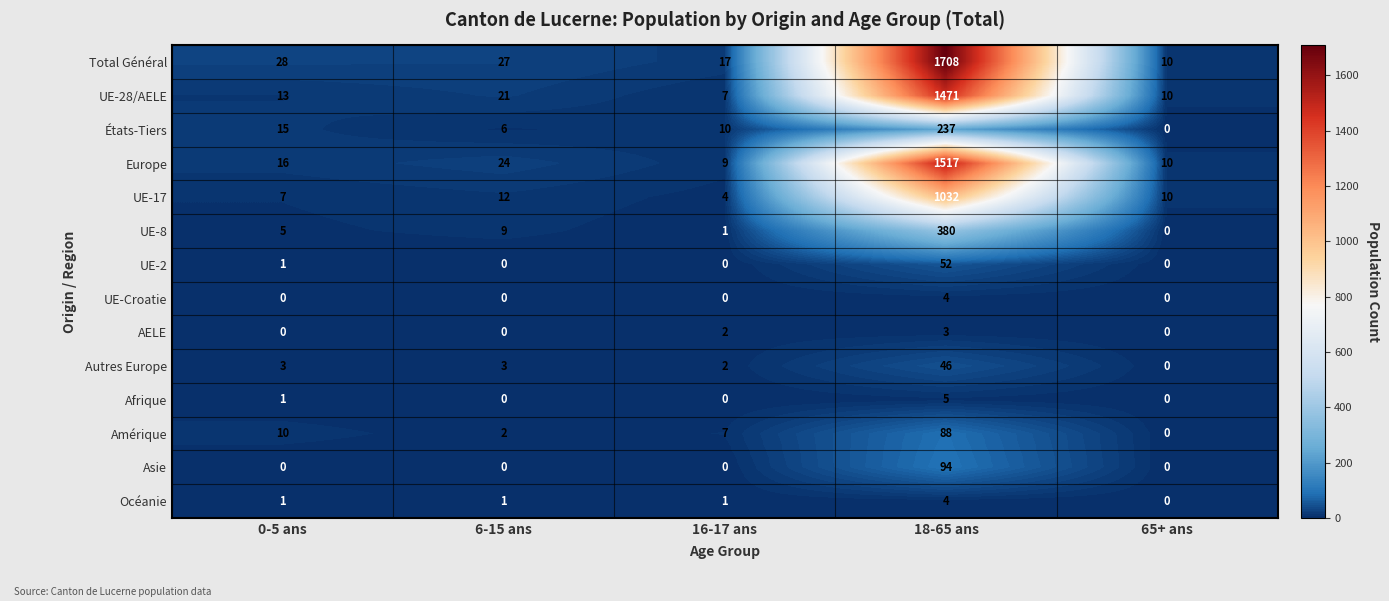

Rank the categories by UE-8 value from highest to lowest.

18-65 ans, 6-15 ans, 0-5 ans, 16-17 ans, 65+ ans